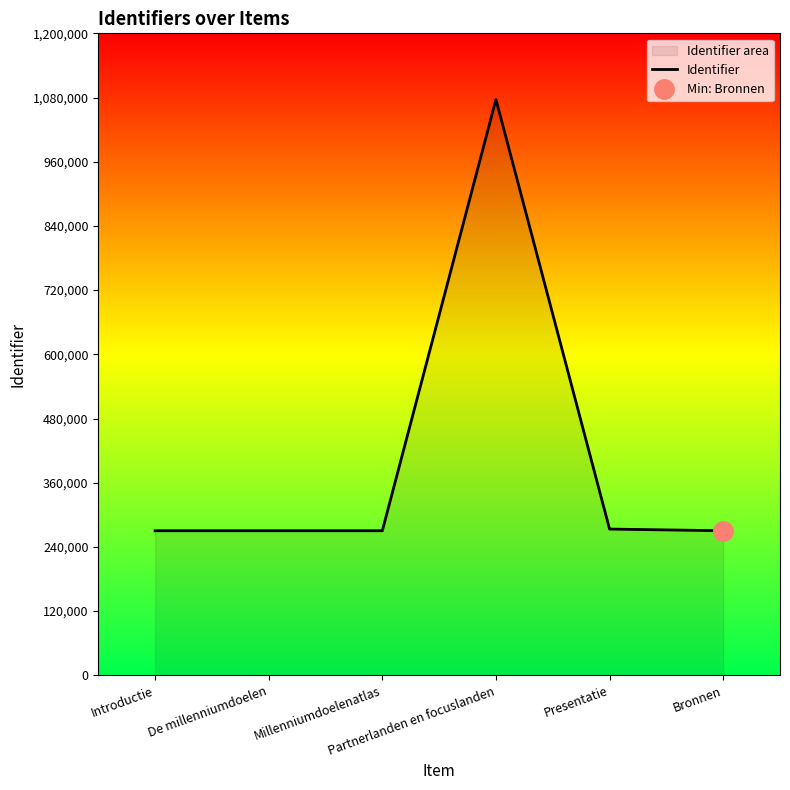

List the labels in order of value, smallest first.

Bronnen, Introductie, De millenniumdoelen, Millenniumdoelenatlas, Presentatie, Partnerlanden en focuslanden